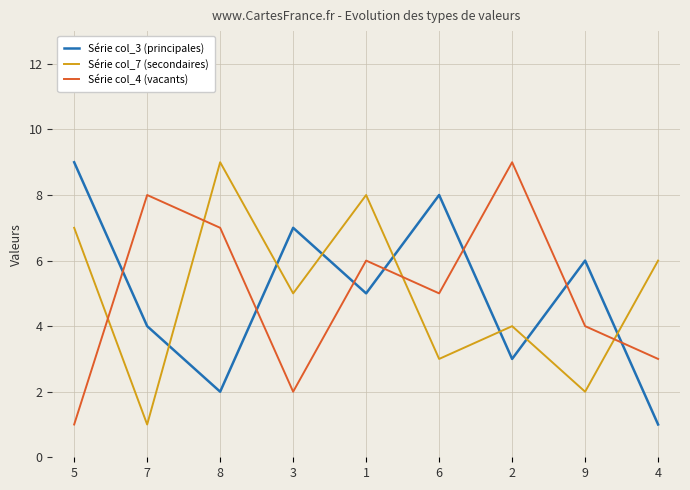

True or false: Série col_3 (principales) and Série col_4 (vacants) intersect in this chart.

True